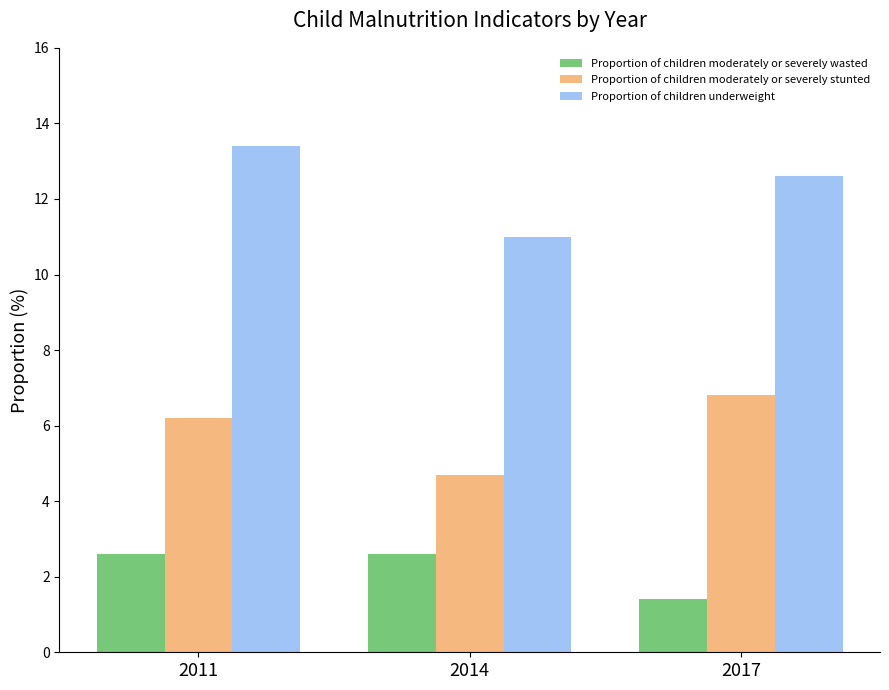

The Proportion of children underweight series shows 6.7 at 2011. True or false?

False